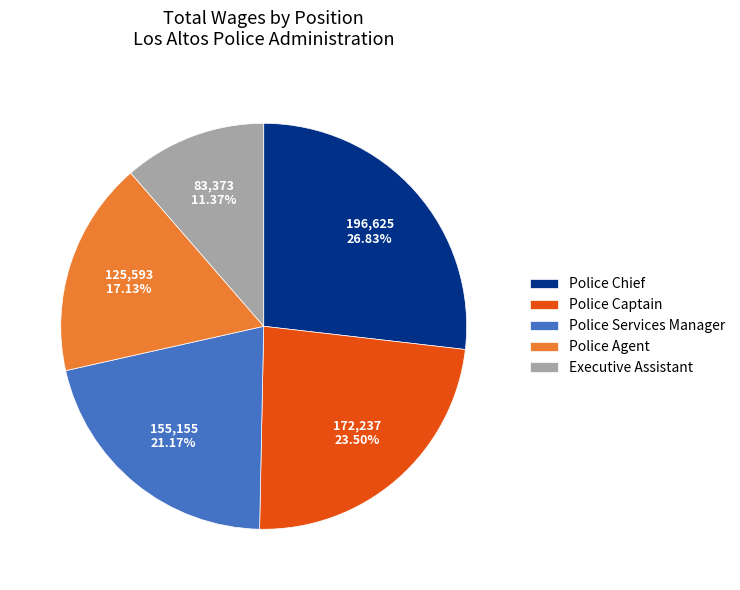

Combined, what portion of the pie is Police Chief and Police Captain?

50.3%